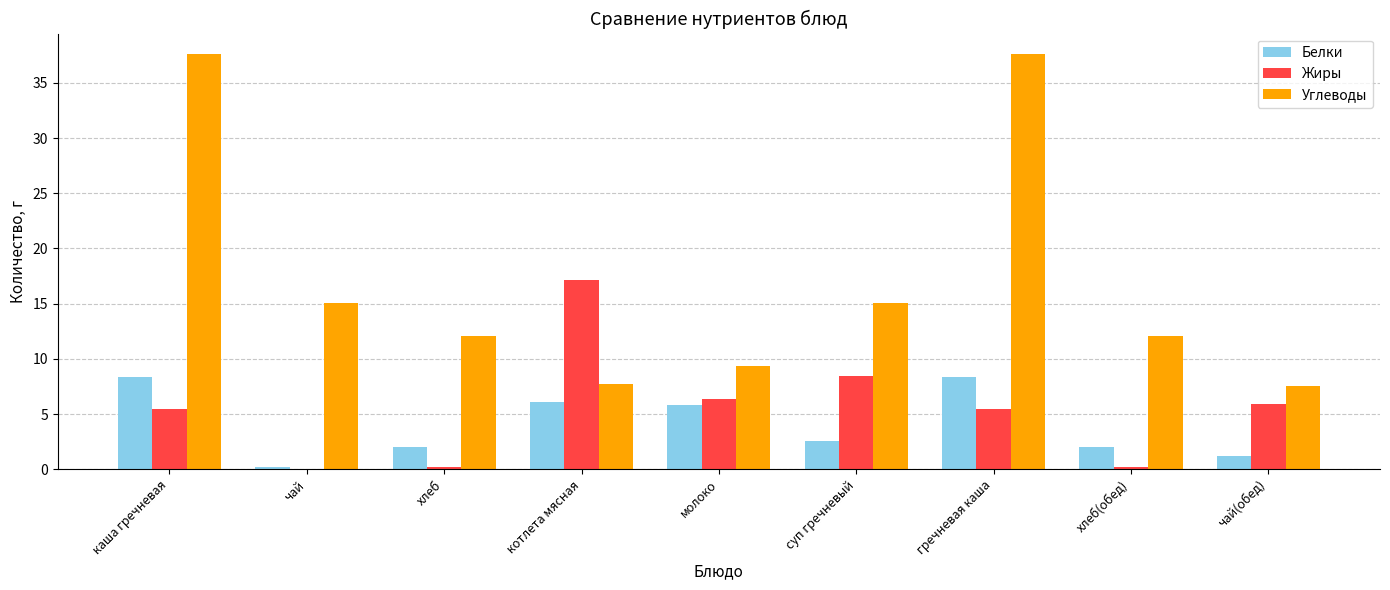

What is the maximum value for Жиры?

17.1